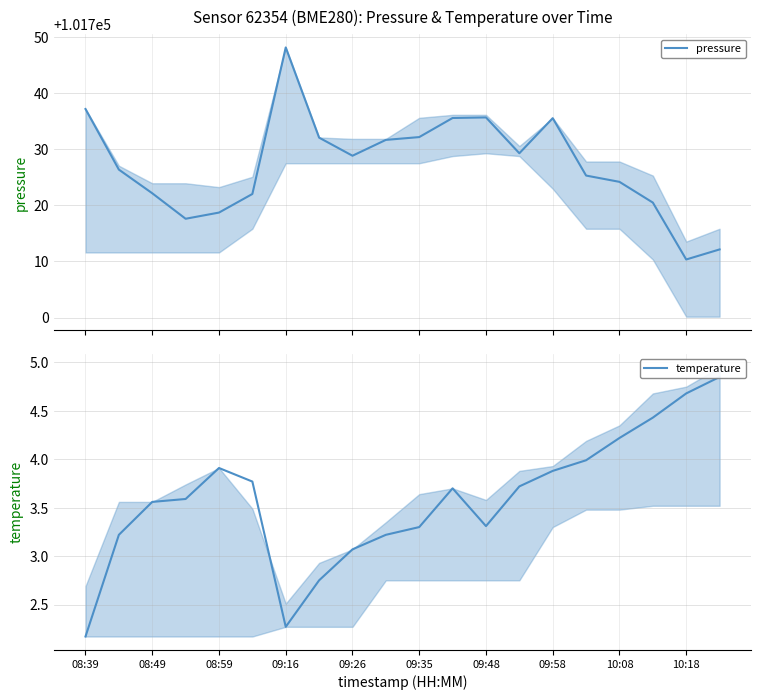

True or false: temperature and pressure cross at least once.

False